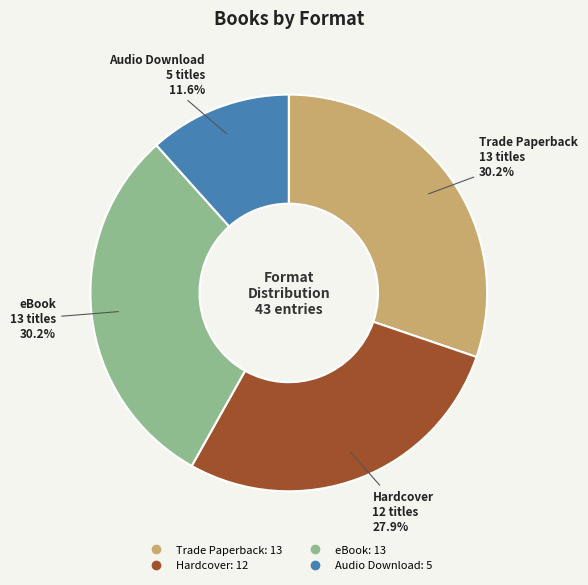

To the nearest percent, what percentage of the pie is Audio Download?

12%